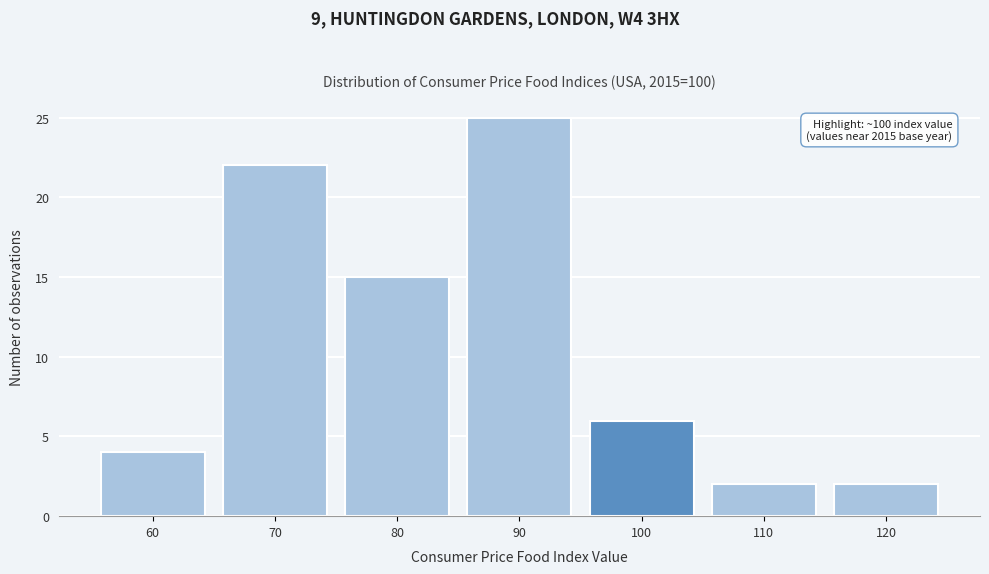

Reading left to right, list all the values displayed in this chart.

60=4	70=22	80=15	90=25	100=6	110=2	120=2